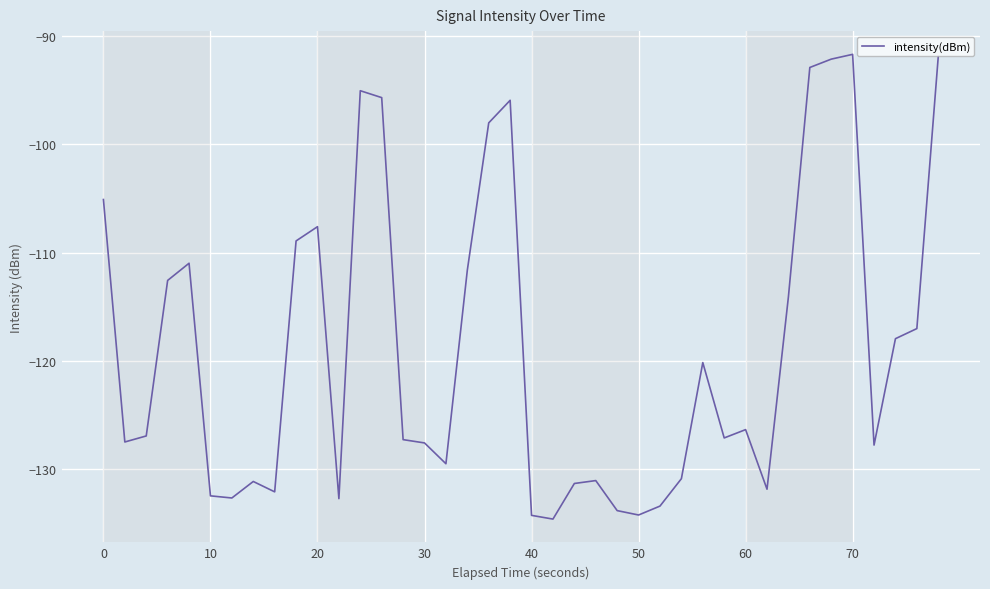

What is the minimum value shown in the chart?

-134.6